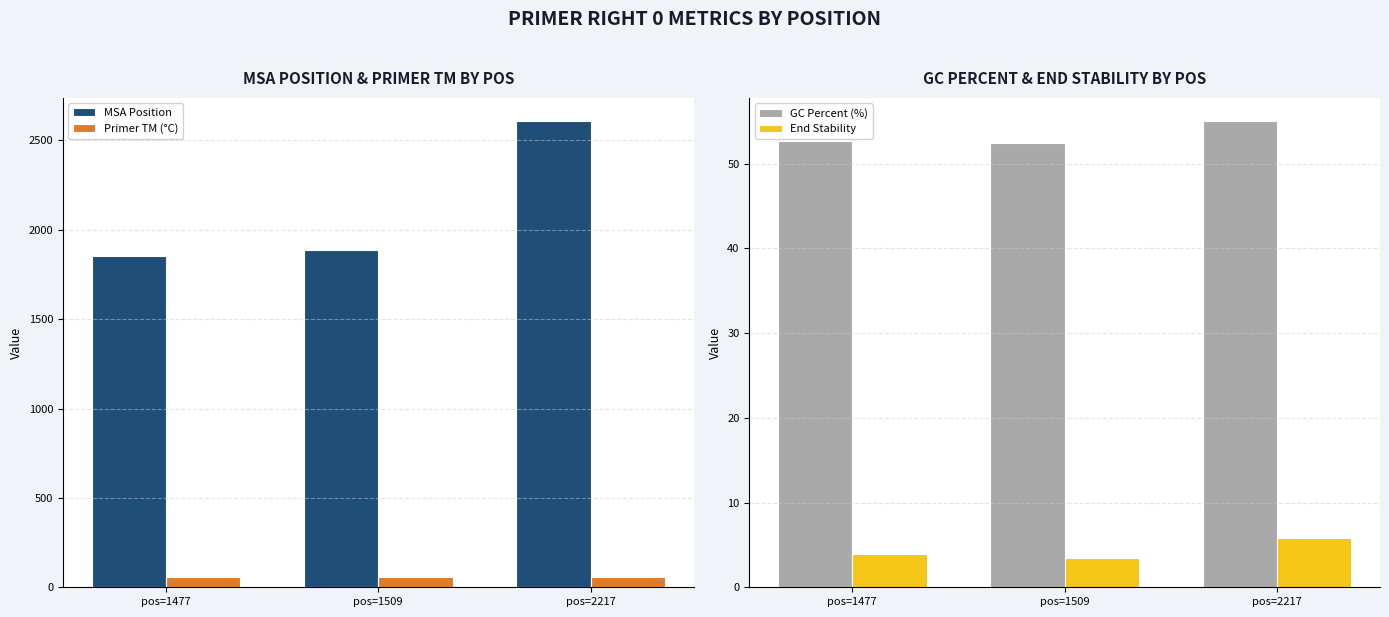

Is the value of MSA Position at pos=2217 greater than the value of Primer TM (°C) at pos=1477?

Yes